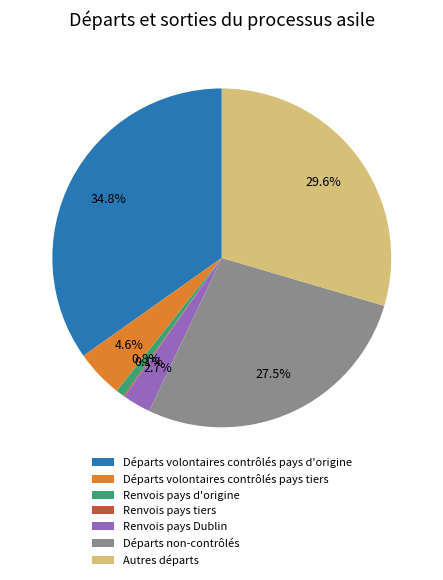

Does Autres départs represent more than half of the total?

No